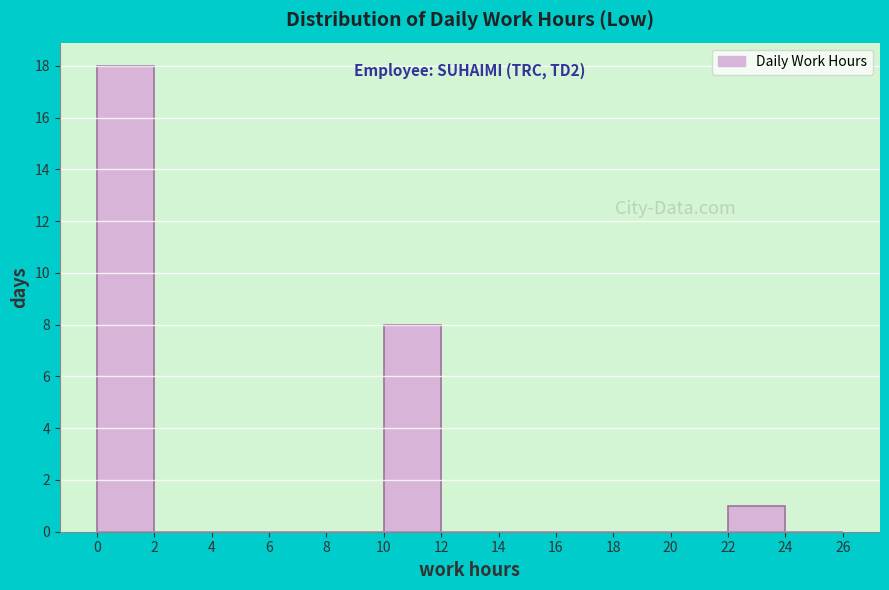

Which range on the x-axis has the tallest bar?

0 to 2